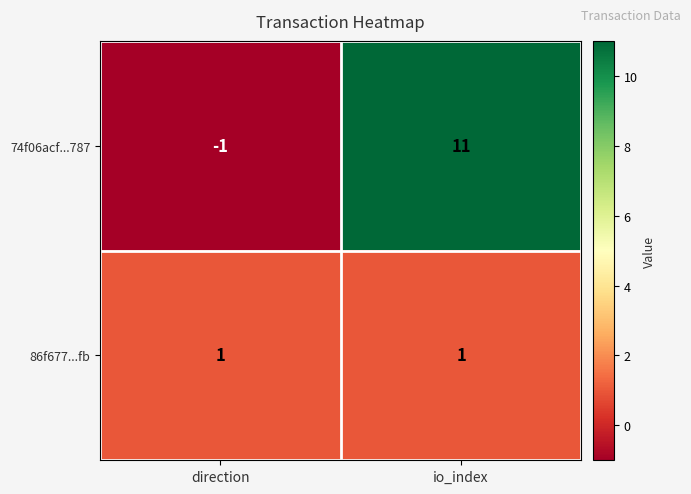

The 74f06acf...787 series shows 15 at io_index. True or false?

False